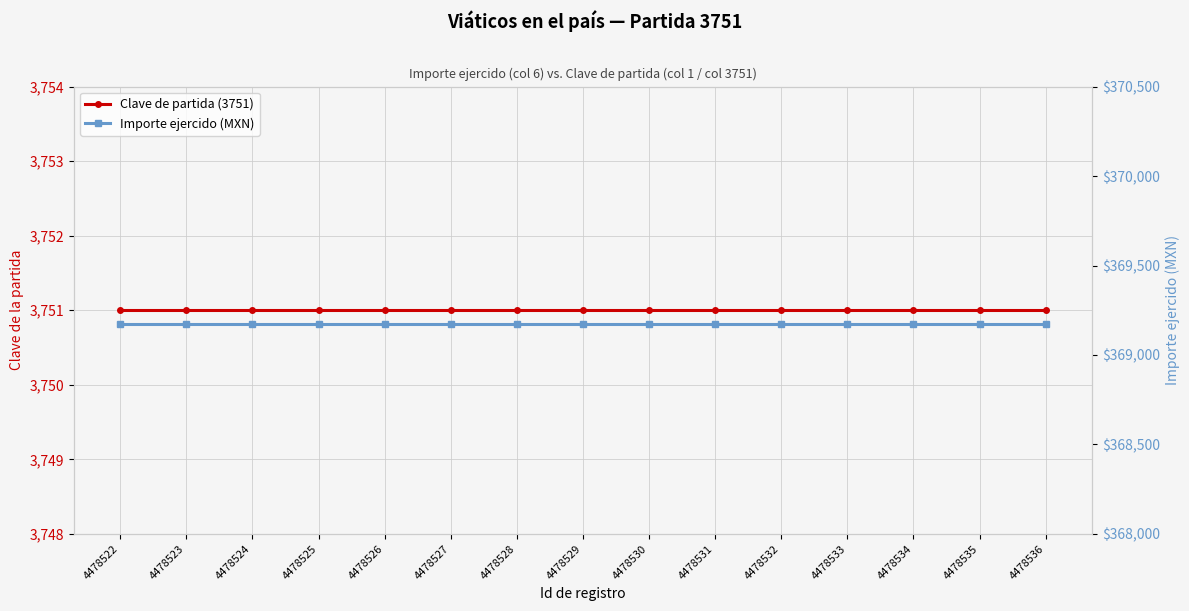

What is the average value of the Clave de partida (3751) series?

3751.0